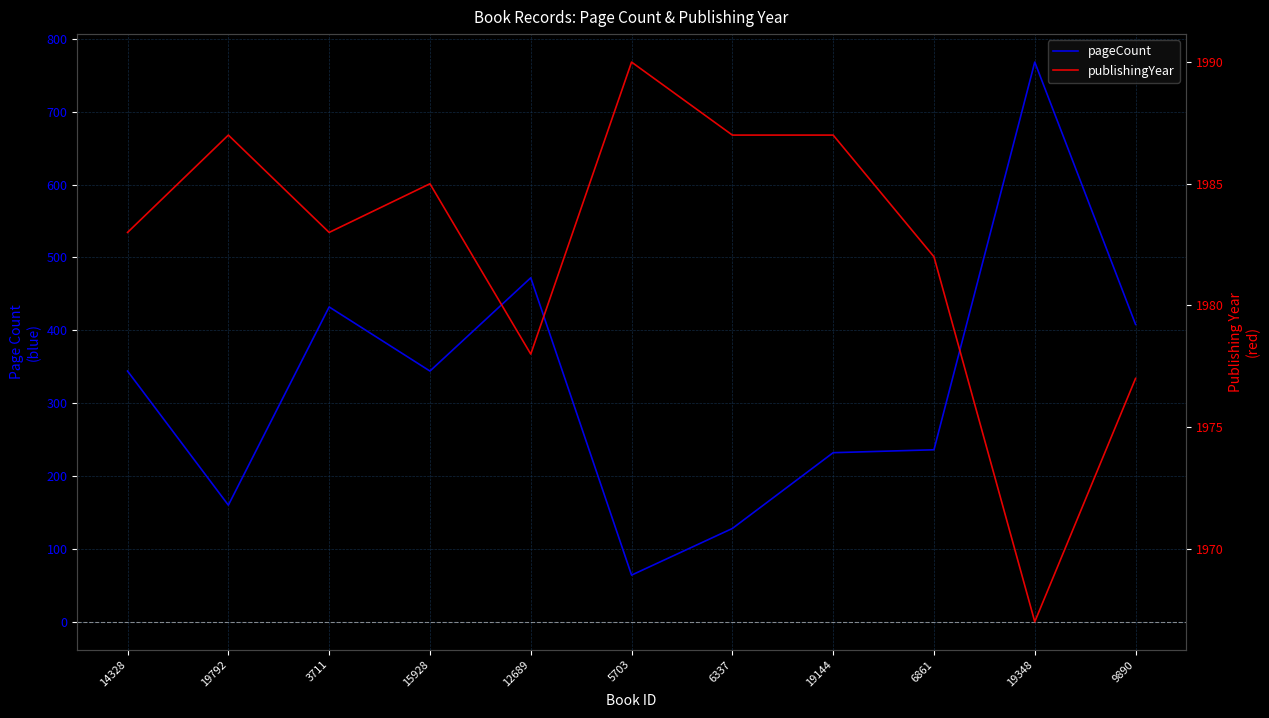

True or false: pageCount and publishingYear intersect in this chart.

False